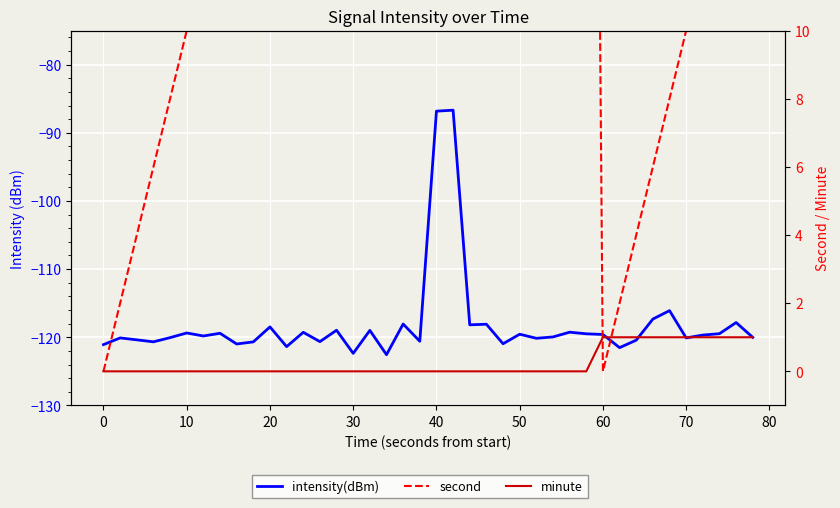

True or false: intensity(dBm) and minute cross at least once.

False